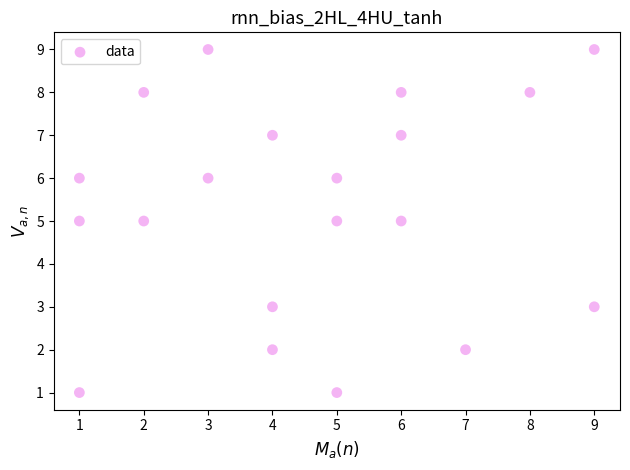

What is the range of X values (max minus min)?

8